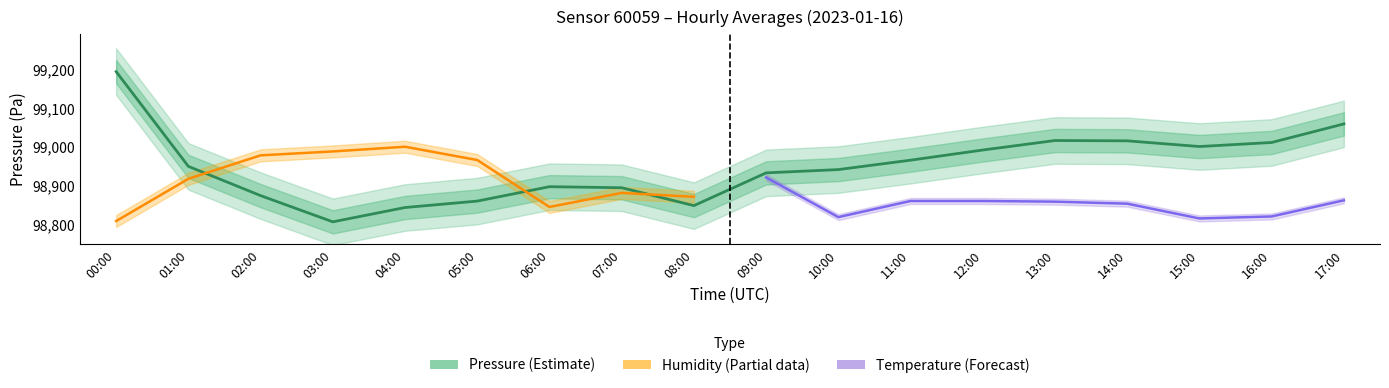

Between 02:00 and 17:00, which series saw the biggest shift?

pressure